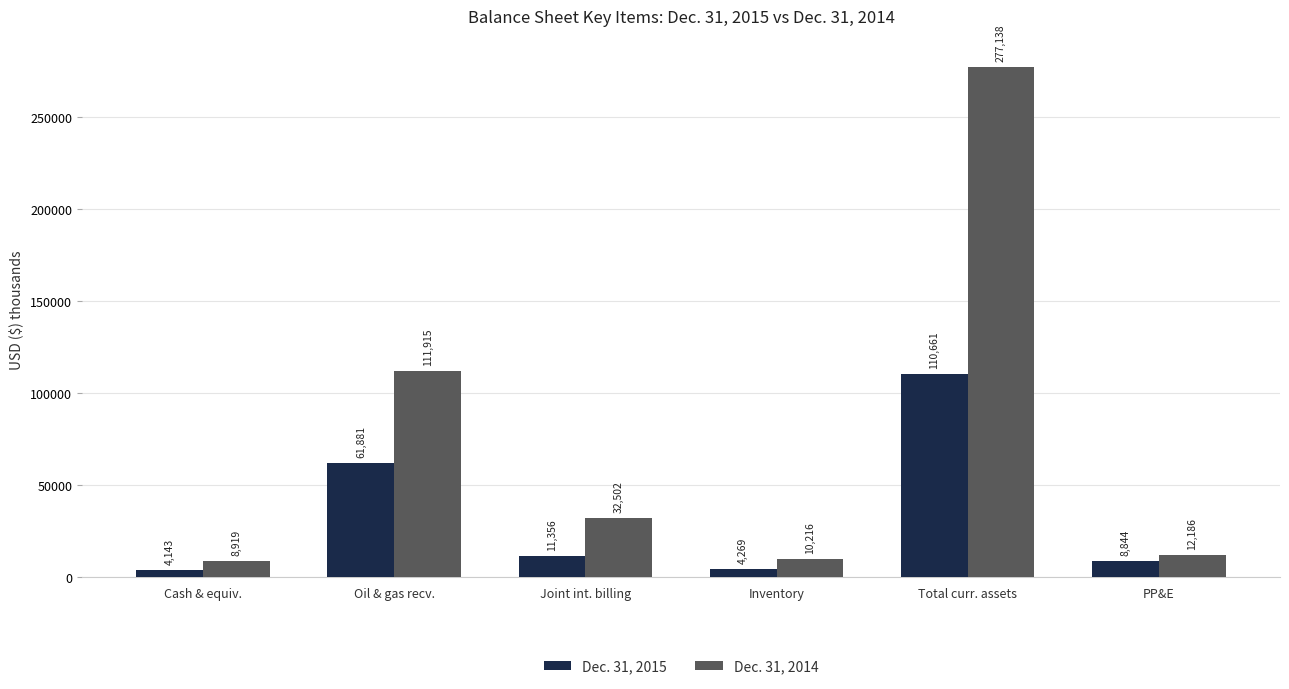

What is the difference between the highest and lowest values at Total curr. assets?

166477